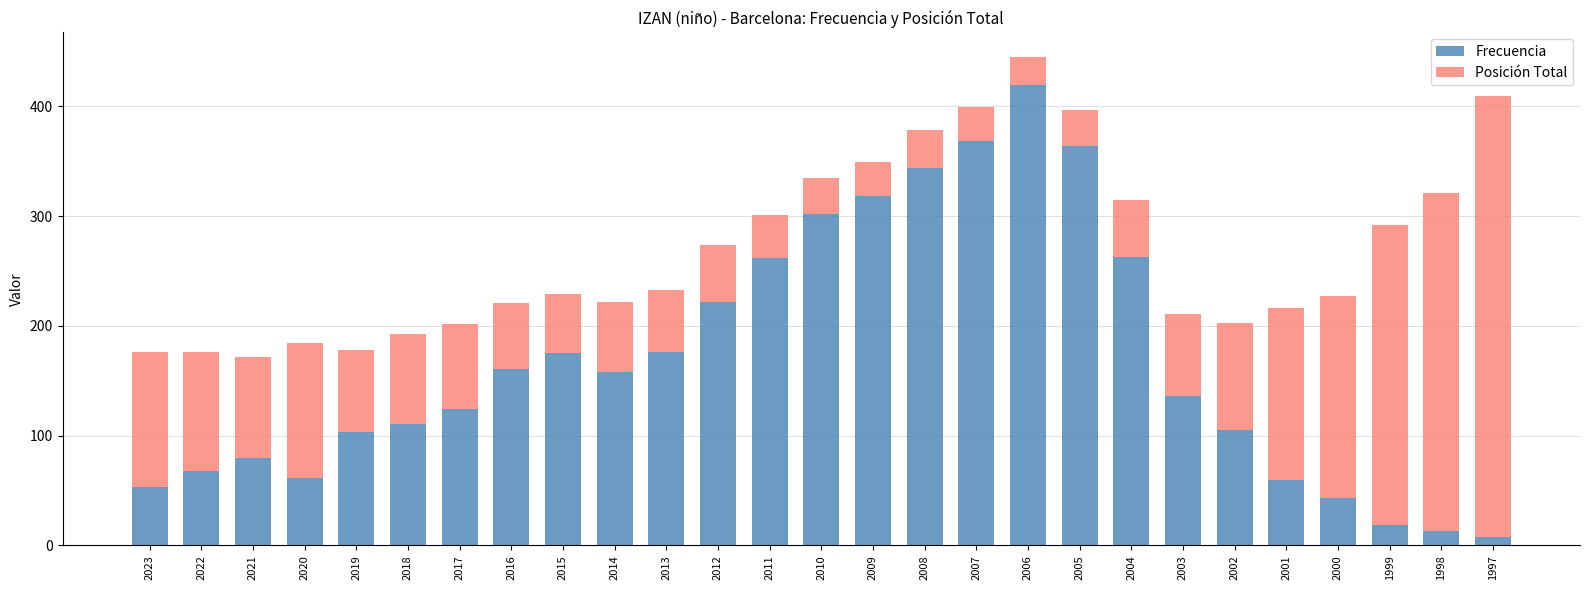

What is the total value across all series at 2013?

233